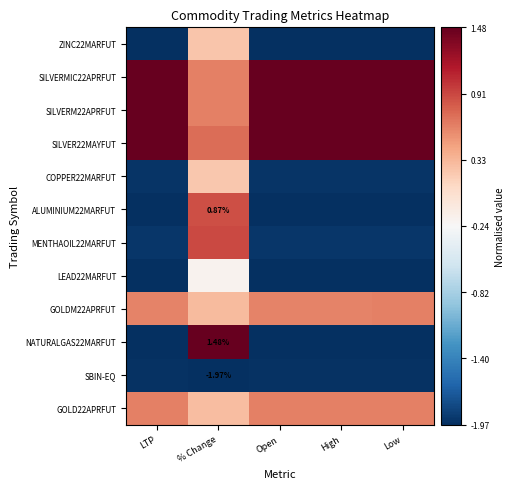

Which has a higher value, Low or % Change?

% Change